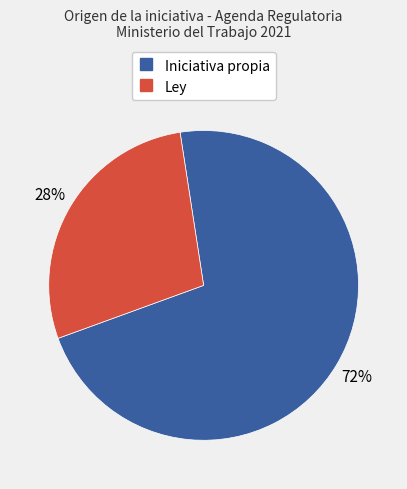

To the nearest percent, what is the average slice percentage?

50%